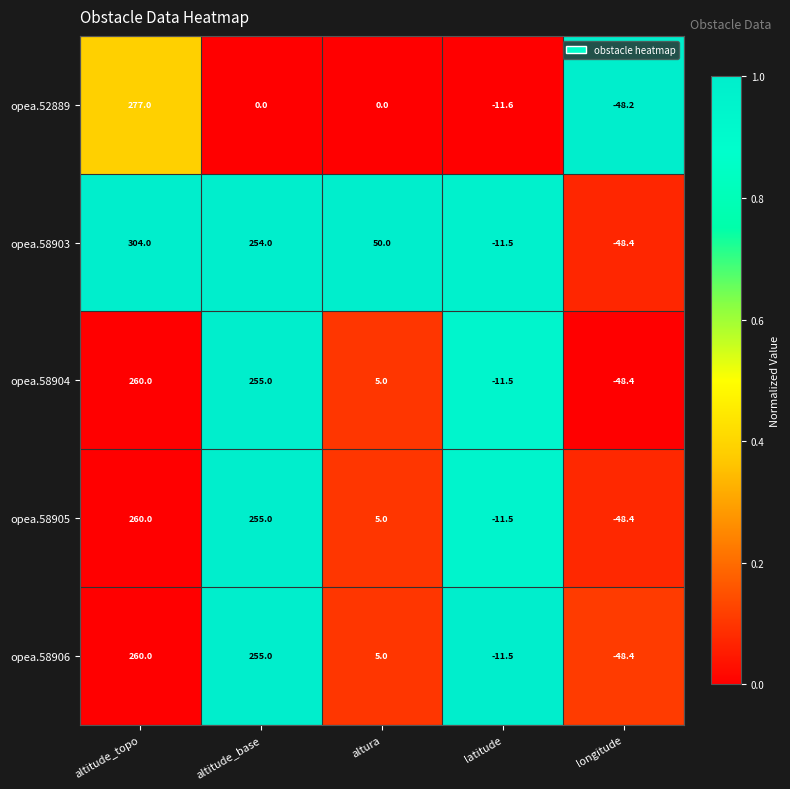

Reading left to right, list all the values displayed in this chart.

opea.52889: 277.0	0.0	0.0	-11.6	-48.2
opea.58903: 304.0	254.0	50.0	-11.5	-48.4
opea.58904: 260.0	255.0	5.0	-11.5	-48.4
opea.58905: 260.0	255.0	5.0	-11.5	-48.4
opea.58906: 260.0	255.0	5.0	-11.5	-48.4